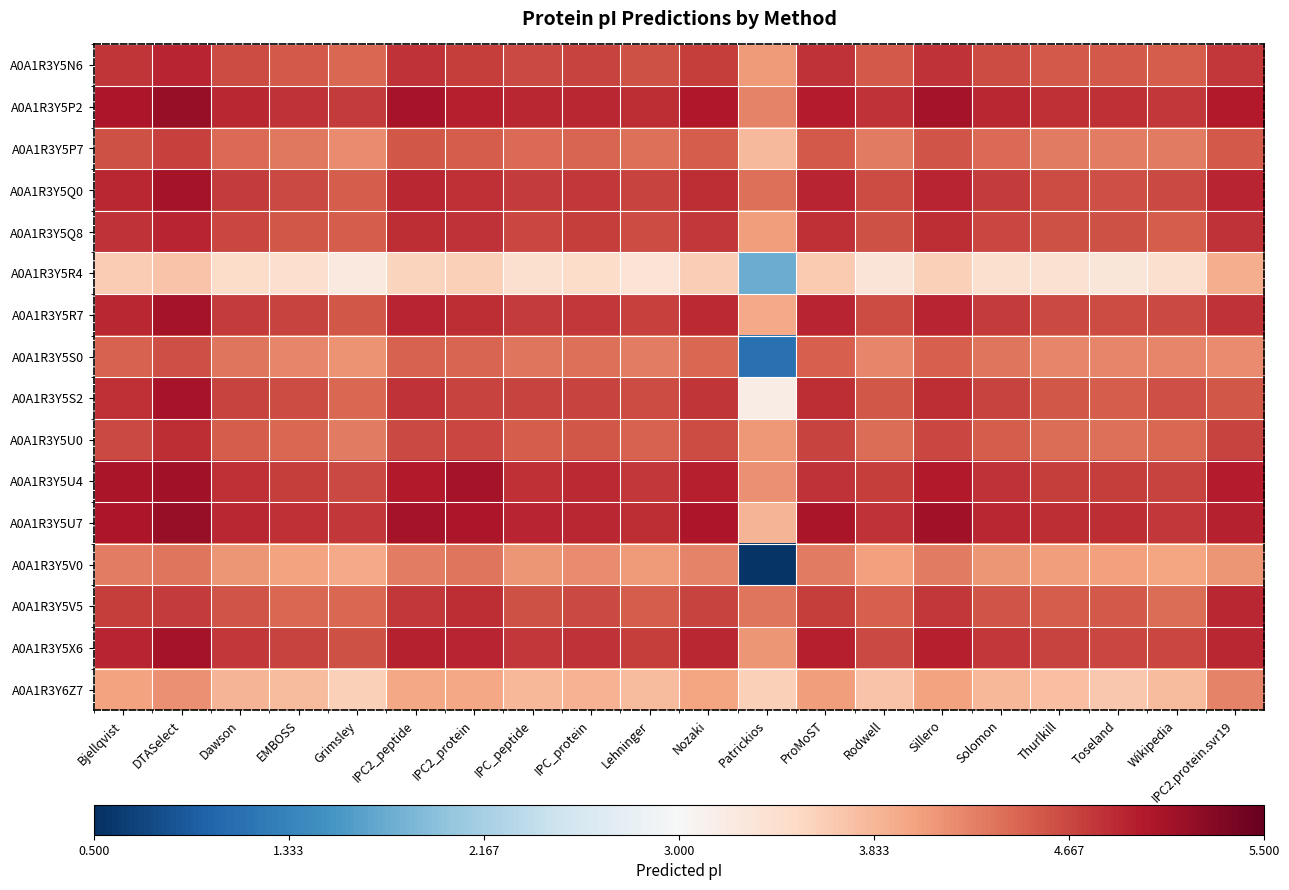

What is the greatest value displayed?

5.2